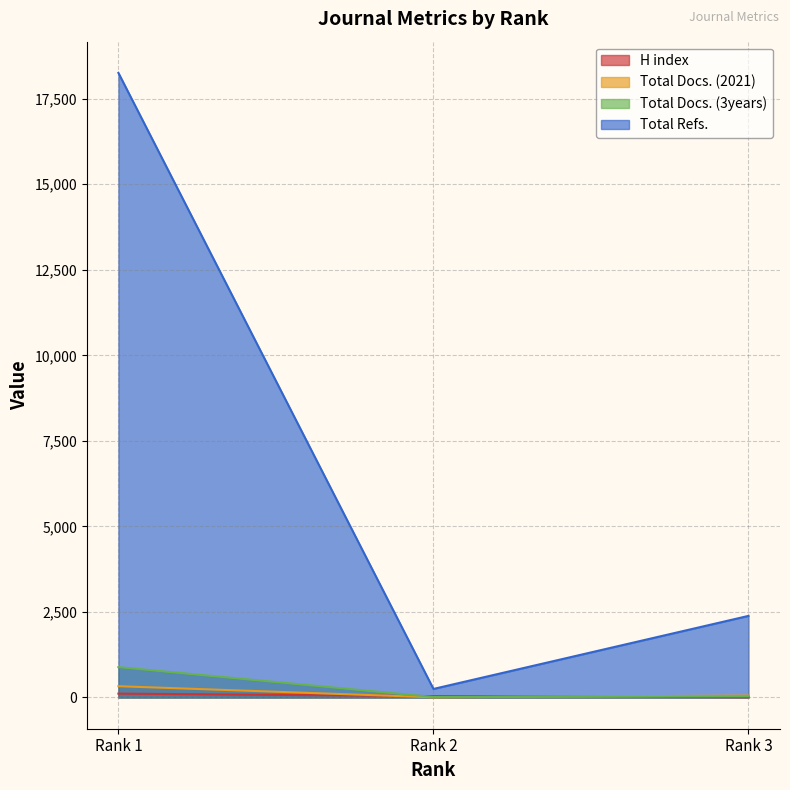

Which has a higher value, Rank 3 or Rank 2?

Rank 2